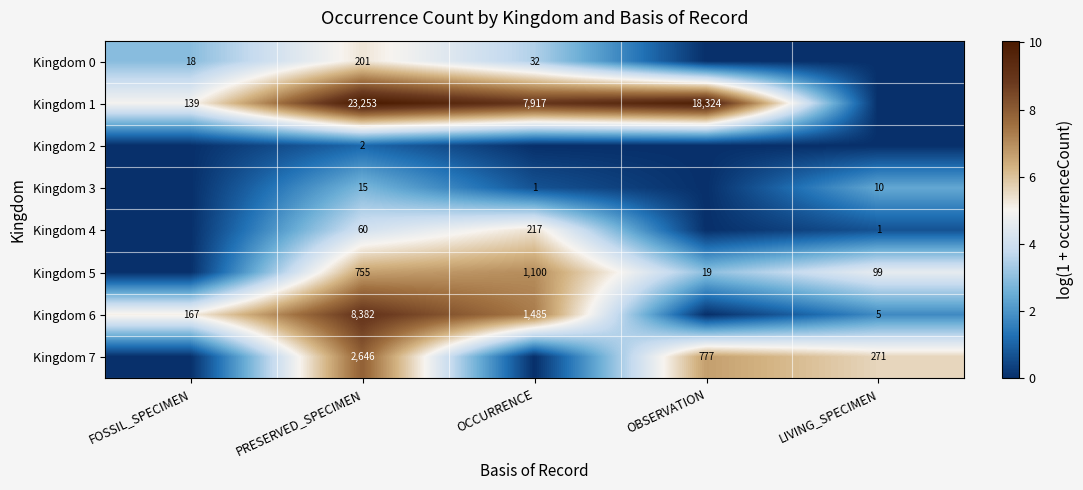

What is the maximum value shown in the chart?

10.1